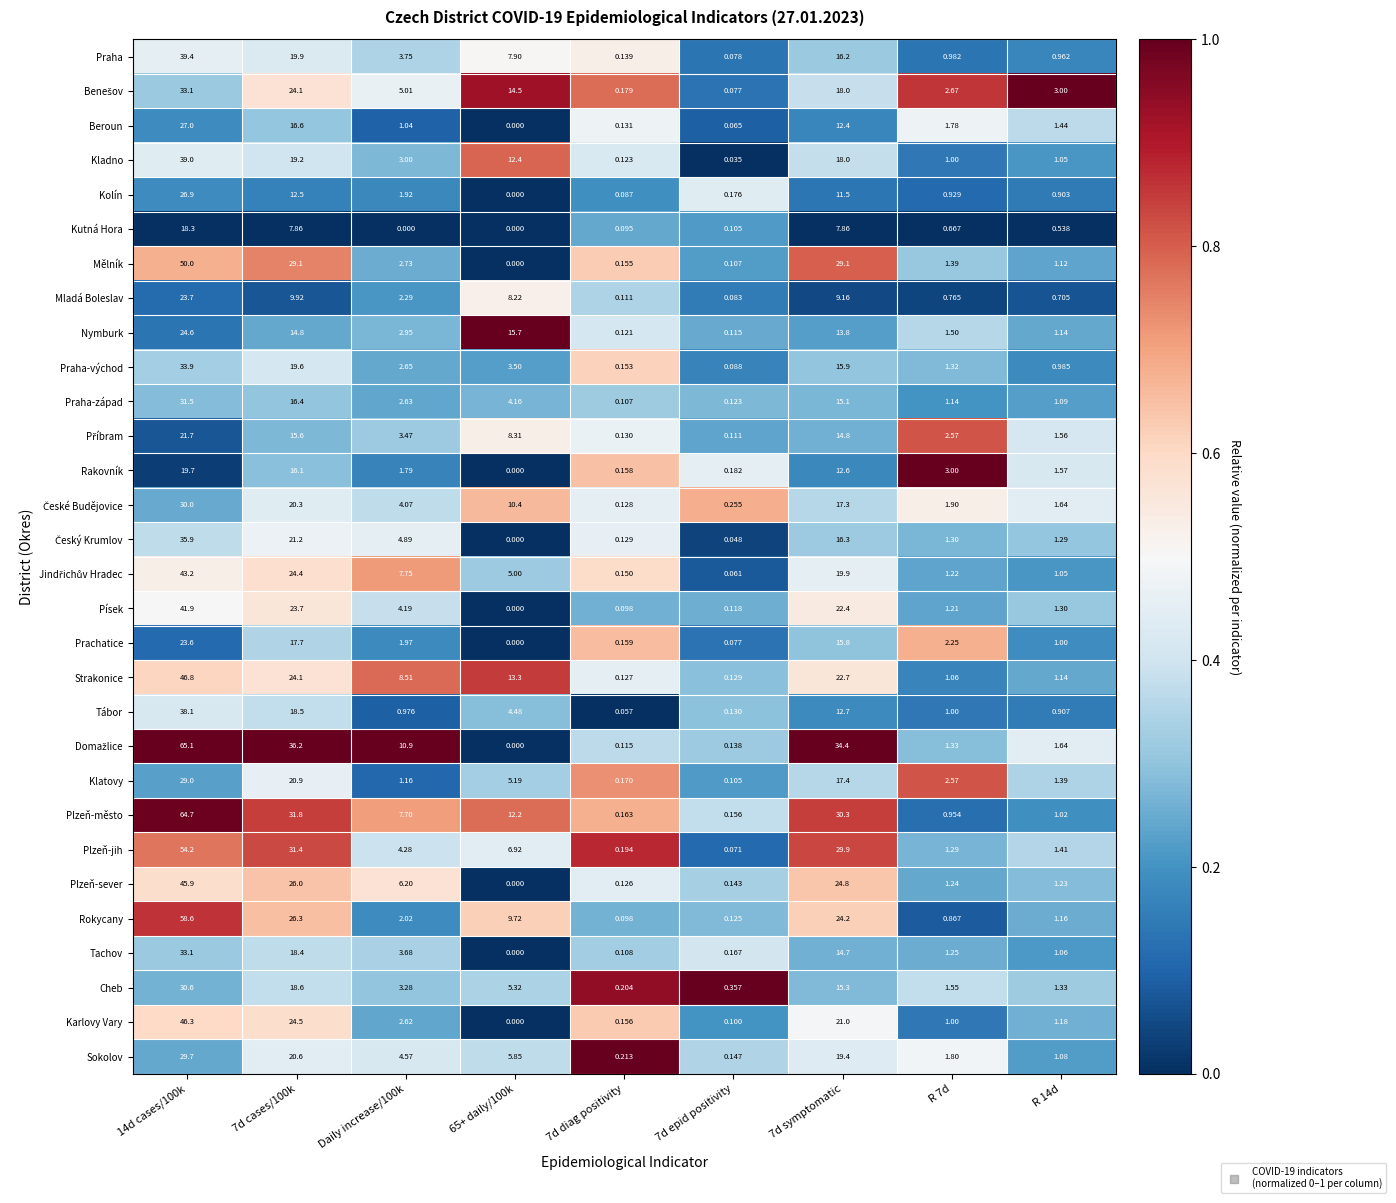

At which category does the chart reach its peak across all series?

14d cases/100k